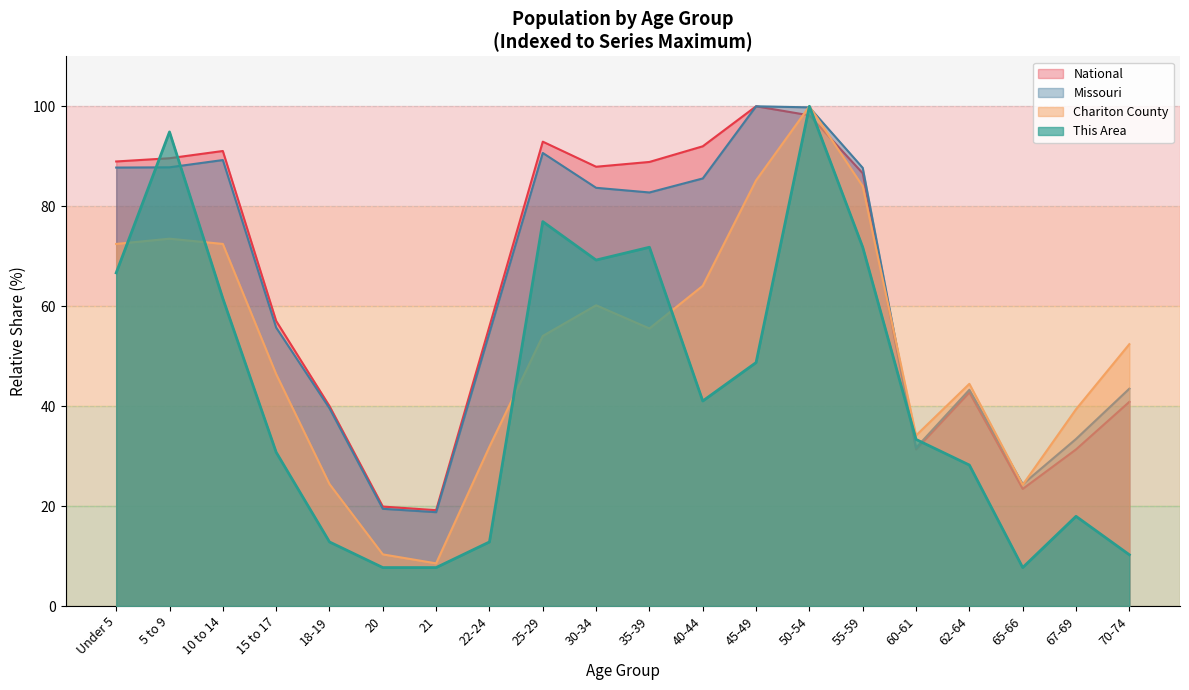

What is the smallest value displayed?

7.7